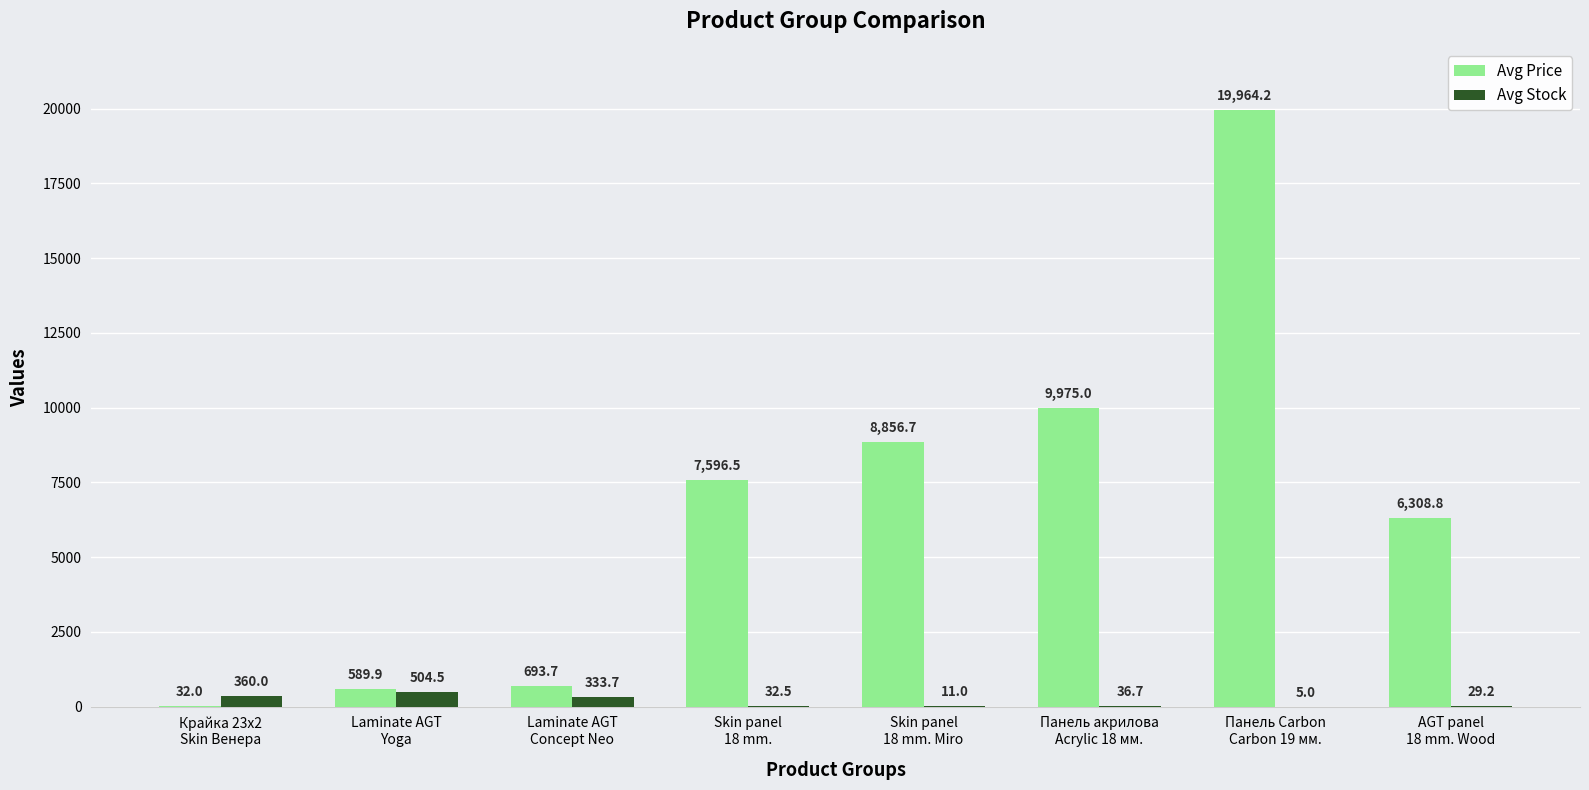

Which series has the largest total across all categories?

Avg Price